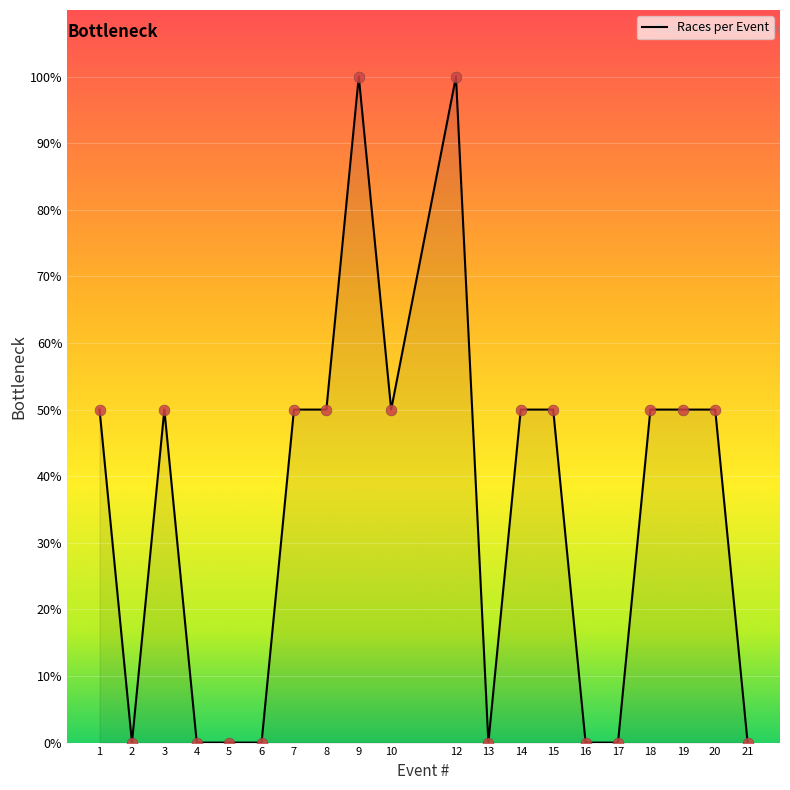

Approximately how many times larger is the value at 7 compared to 15?

1.0